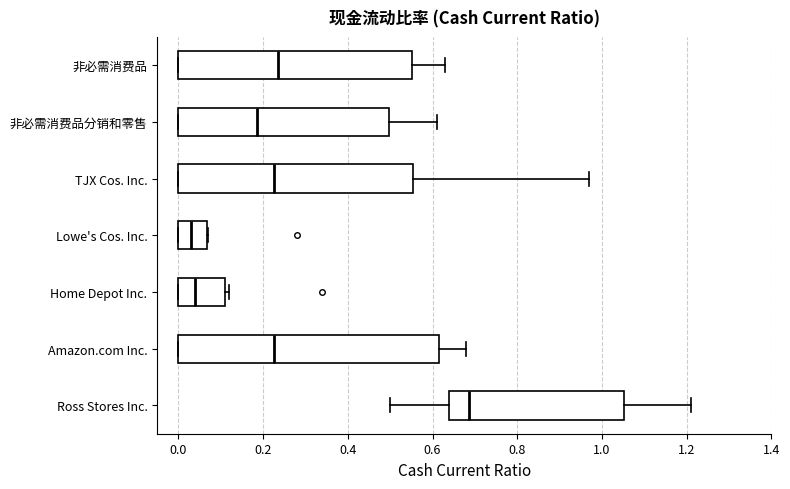

Which box is the widest, from its left edge to its right edge?

Amazon.com Inc.